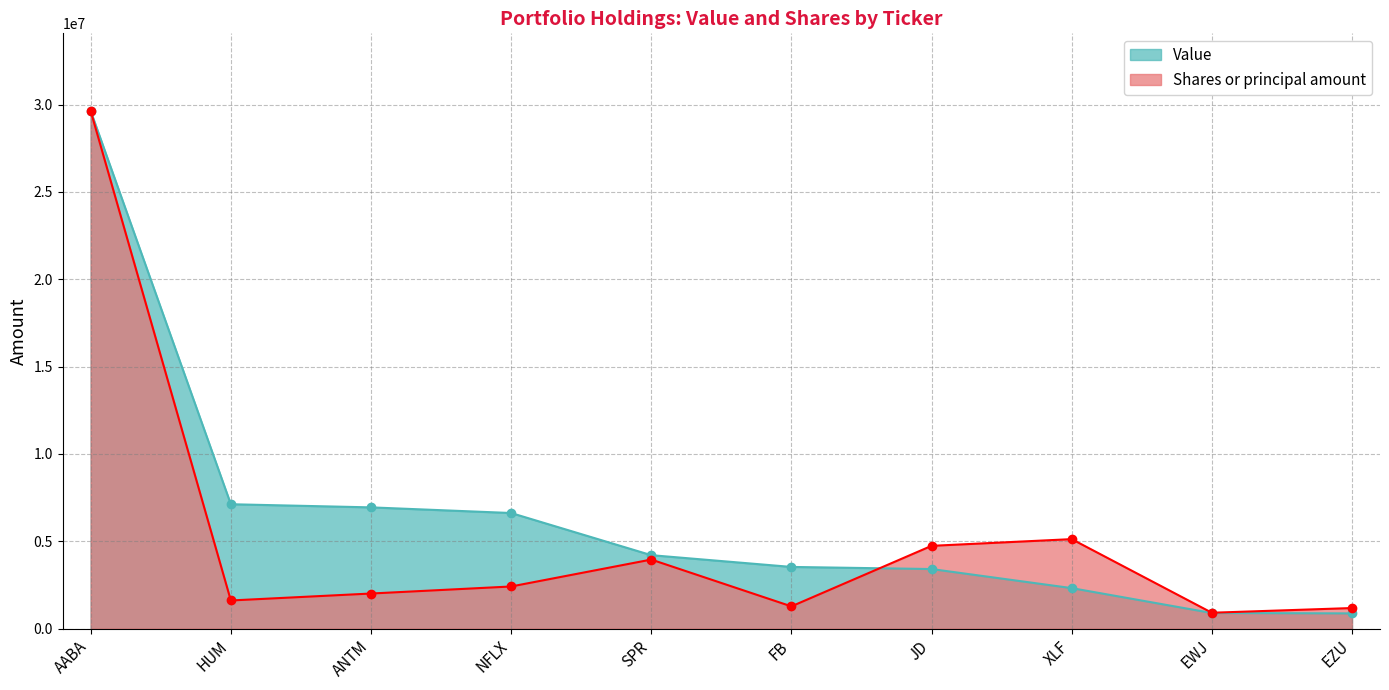

At which label does Shares or principal amount reach its minimum?

EWJ